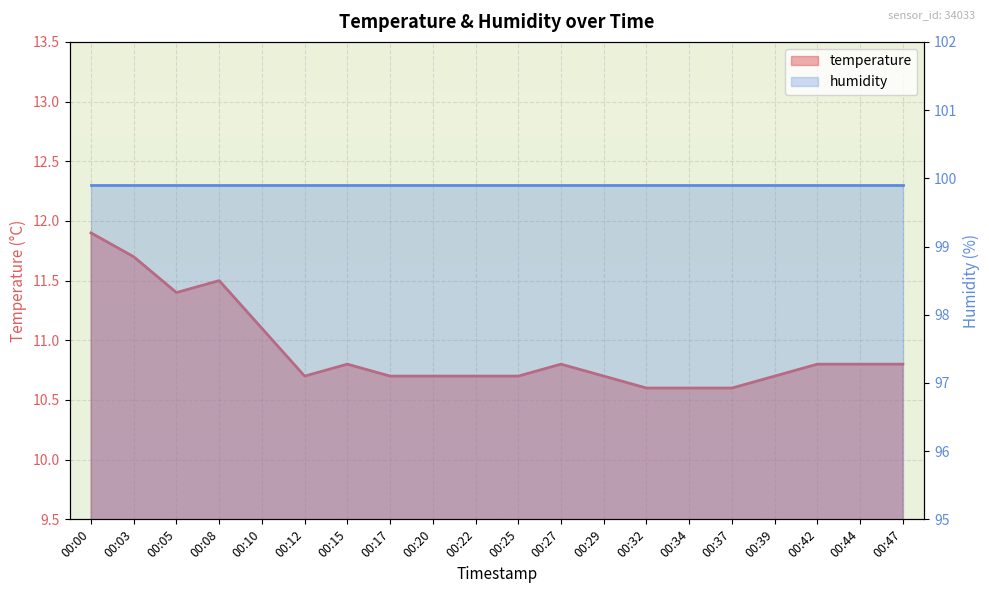

How many points are higher than both their immediate neighbors (excluding endpoints)?

3